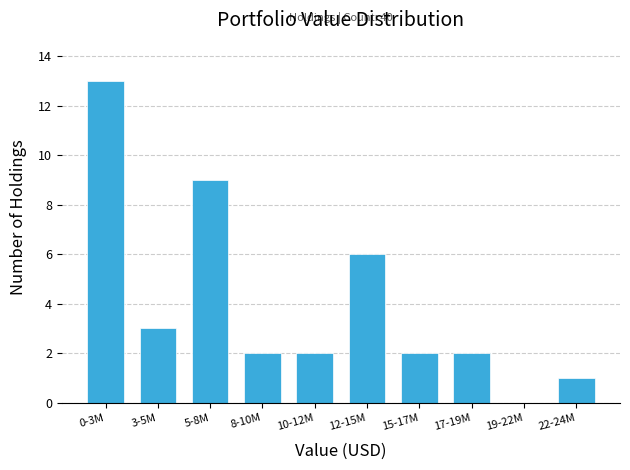

Reading left to right, transcribe all the data shown in this chart.

0-3M=13	3-5M=3	5-8M=9	8-10M=2	10-12M=2	12-15M=6	15-17M=2	17-19M=2	19-22M=0	22-24M=1